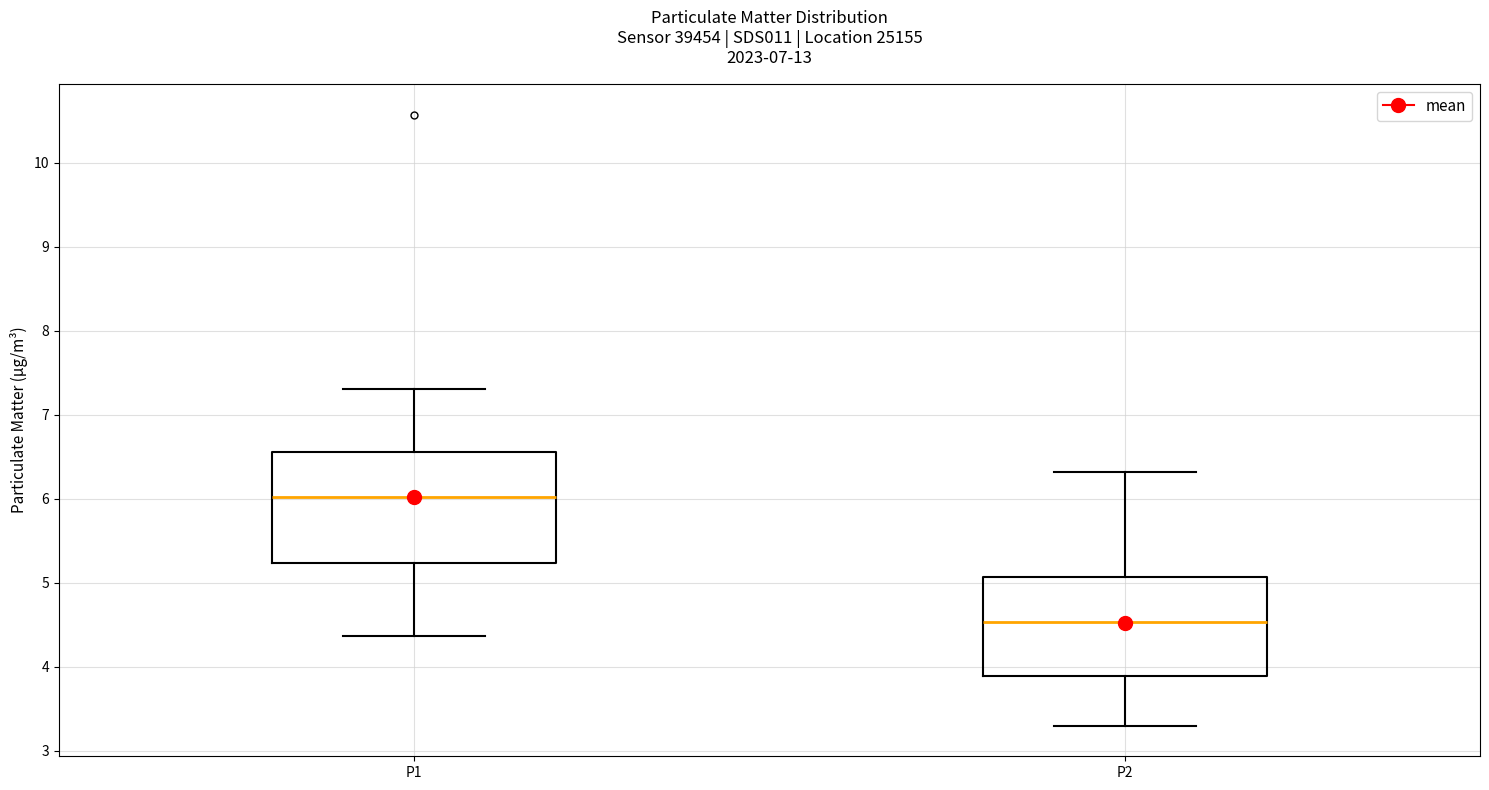

Which box is the tallest, from its lower edge to its upper edge?

P1